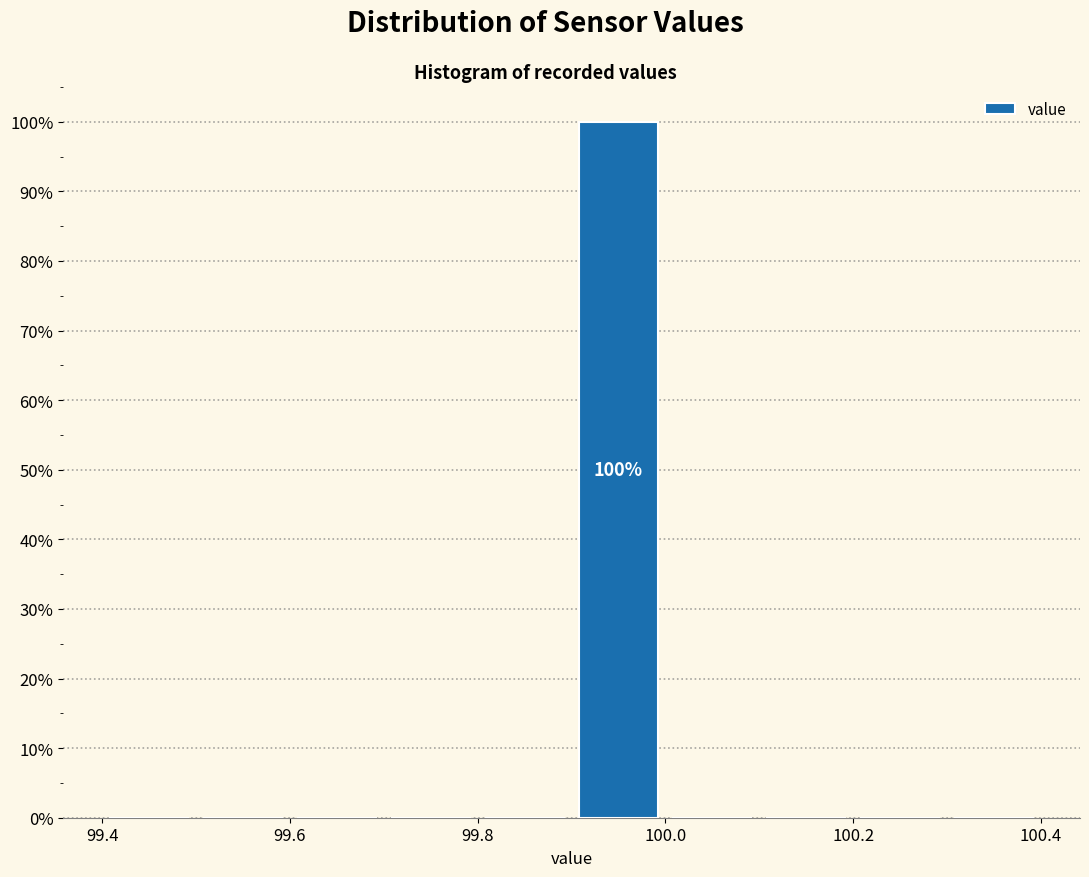

Over which range of the x-axis is the bar tallest?

99.9 to 100.0